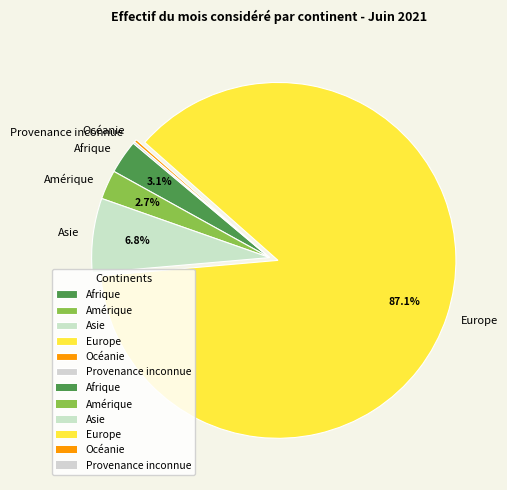

How much of the chart is everything except Amérique?

97.3%